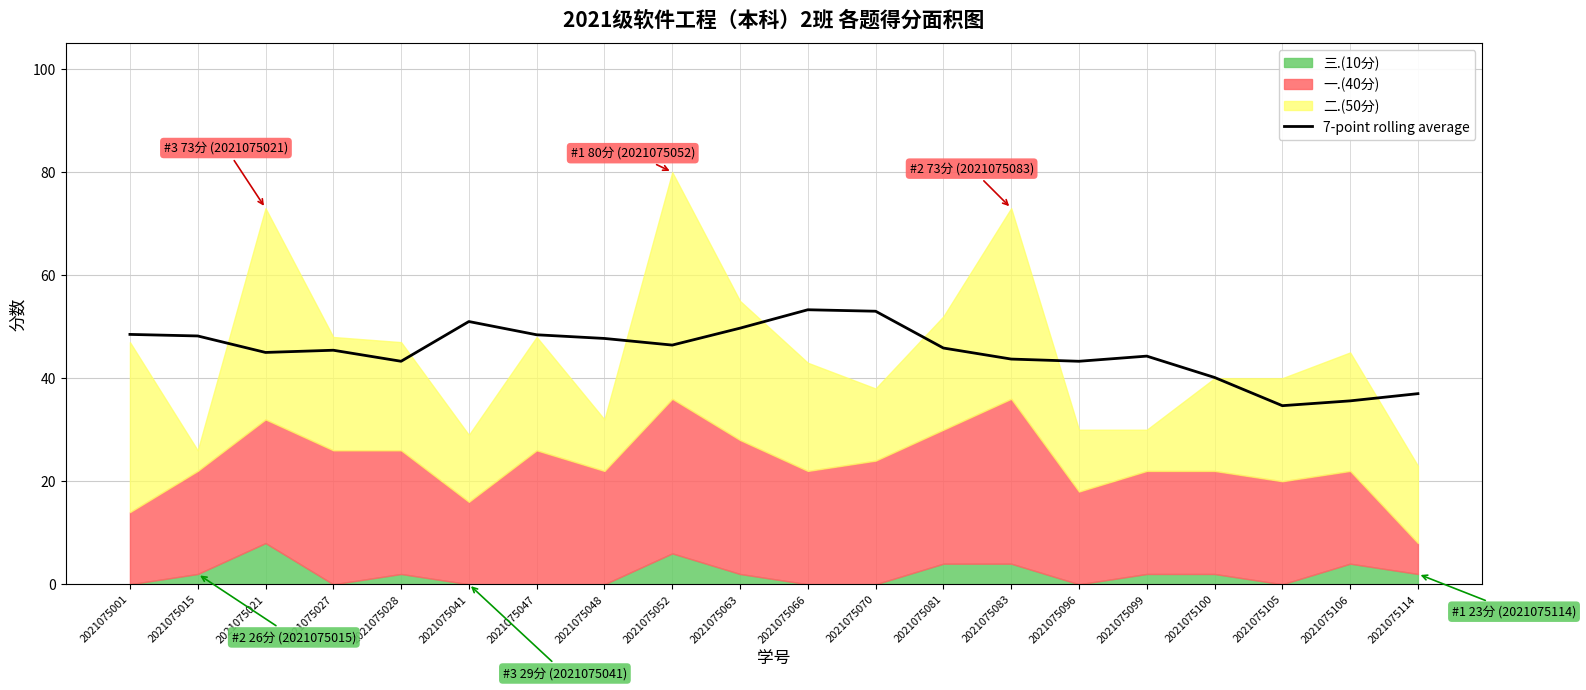

What is the sum of all values?

904.5